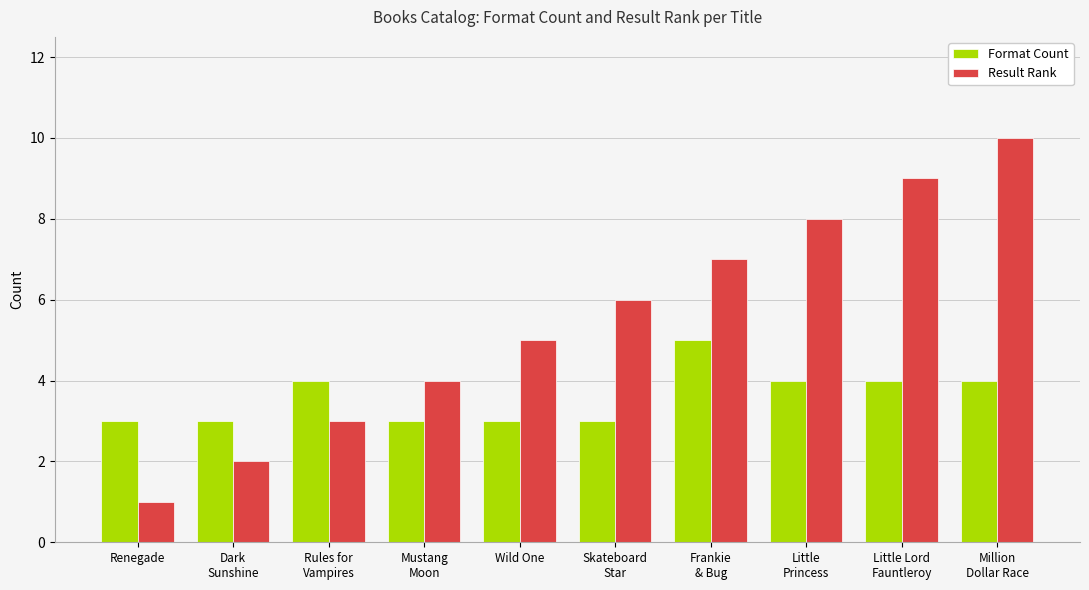

What is the minimum value shown in the chart?

1